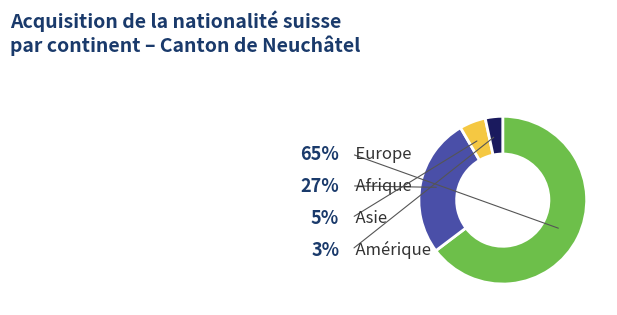

Is there any slice that represents more than half of the pie?

Yes